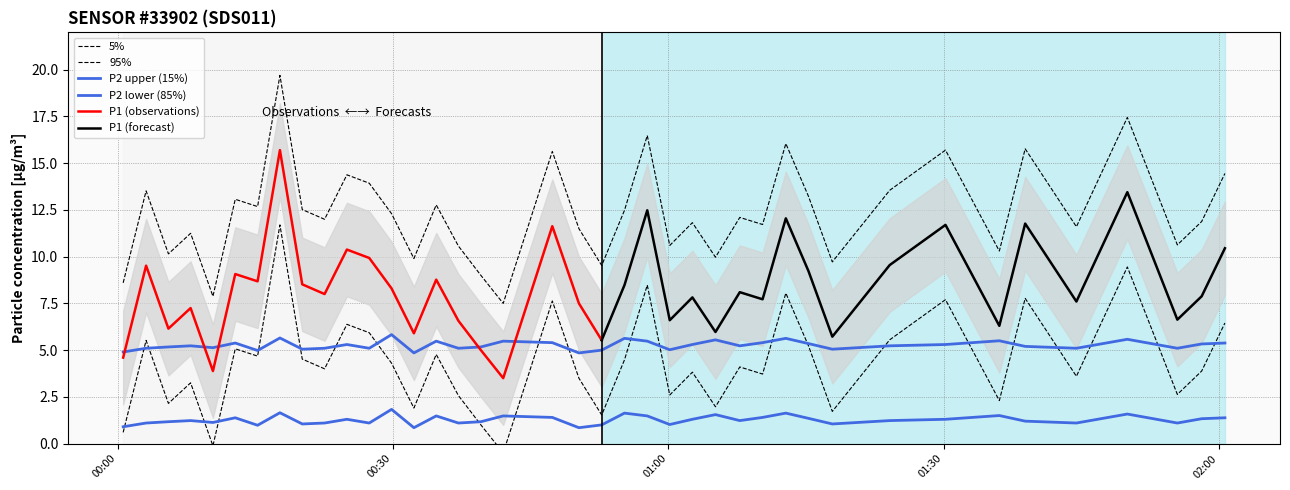

How many interior local peaks does the P2 series have?

12